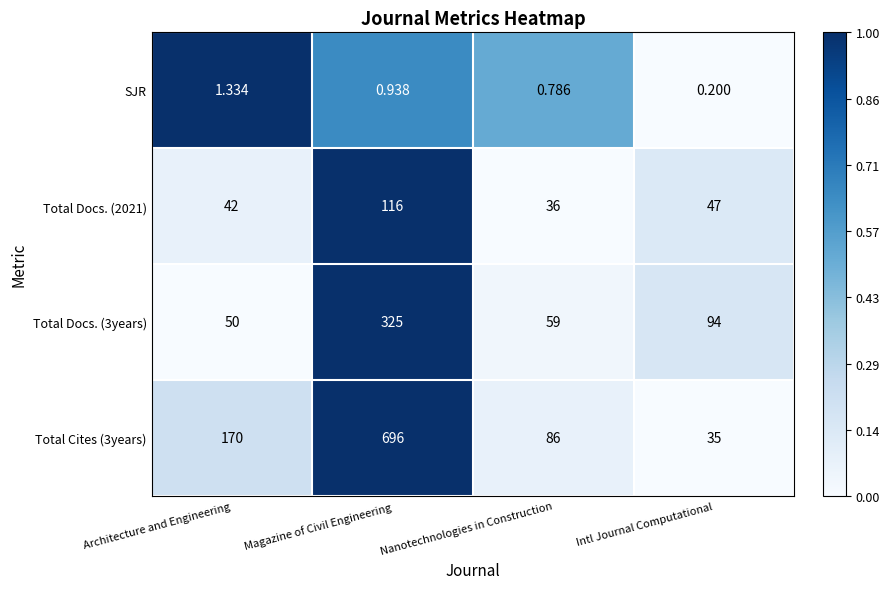

Which series has the largest range (max minus min)?

Total Cites (3years)